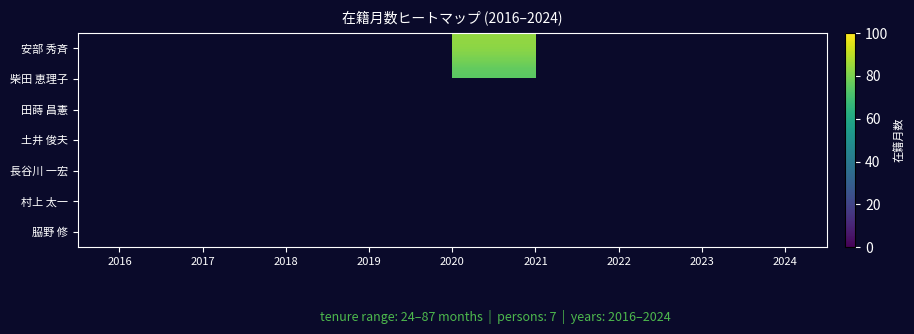

How many data points does each series have?

9